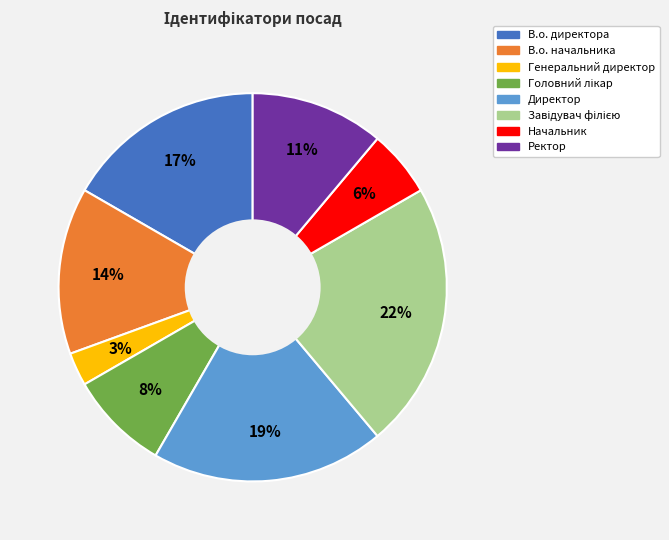

Approximately how many times larger is the value at Генеральний директор compared to В.о. директора?

0.2